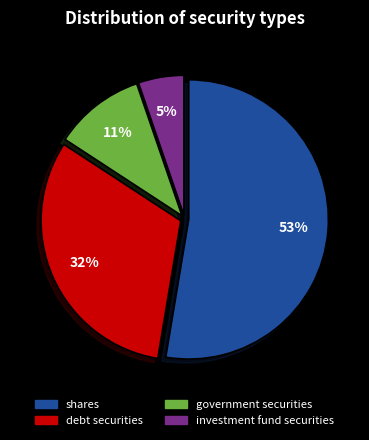

To the nearest percent, what portion does government securities represent?

11%